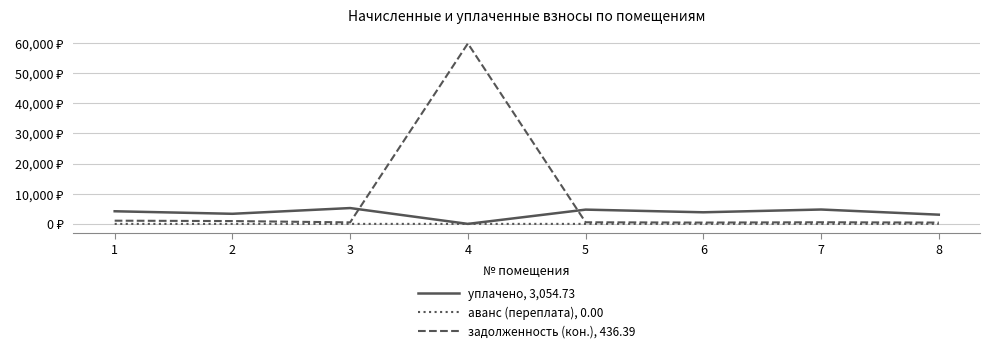

Is it true that аванс (переплата), 0.00 equals 0.1 at 7?

False